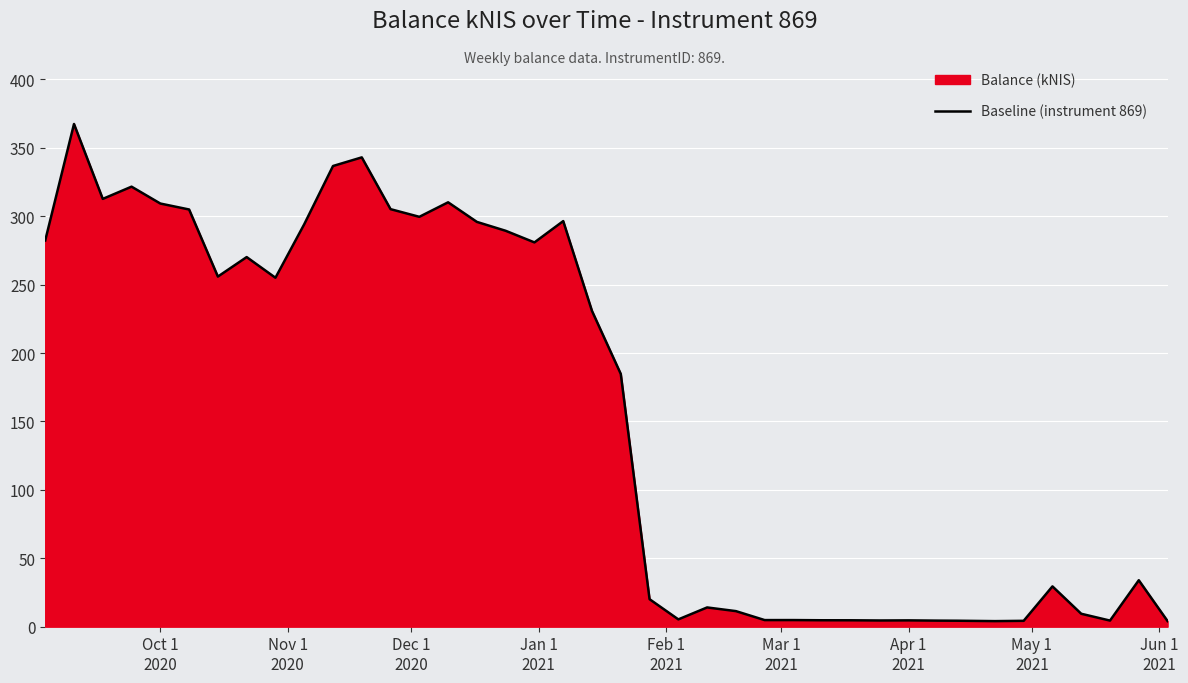

Reading left to right, transcribe all the data shown in this chart.

282.3	367.4	312.6	321.6	309.2	304.9	255.9	270.1	255.0	294.1	336.7	343.0	305.1	299.5	310.1	295.8	289.3	280.8	296.4	230.8	184.7	20.1	5.3	14.1	11.4	4.8	4.8	4.7	4.7	4.5	4.6	4.4	4.3	4.1	4.3	29.4	9.4	4.5	33.9	4.1